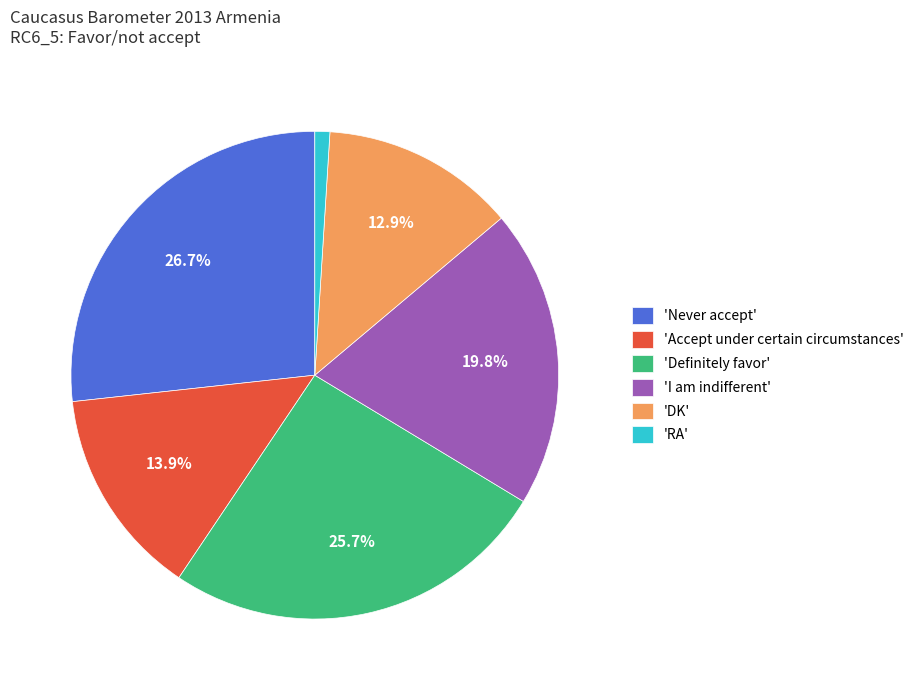

Which category has the smallest portion of the pie?

'RA'